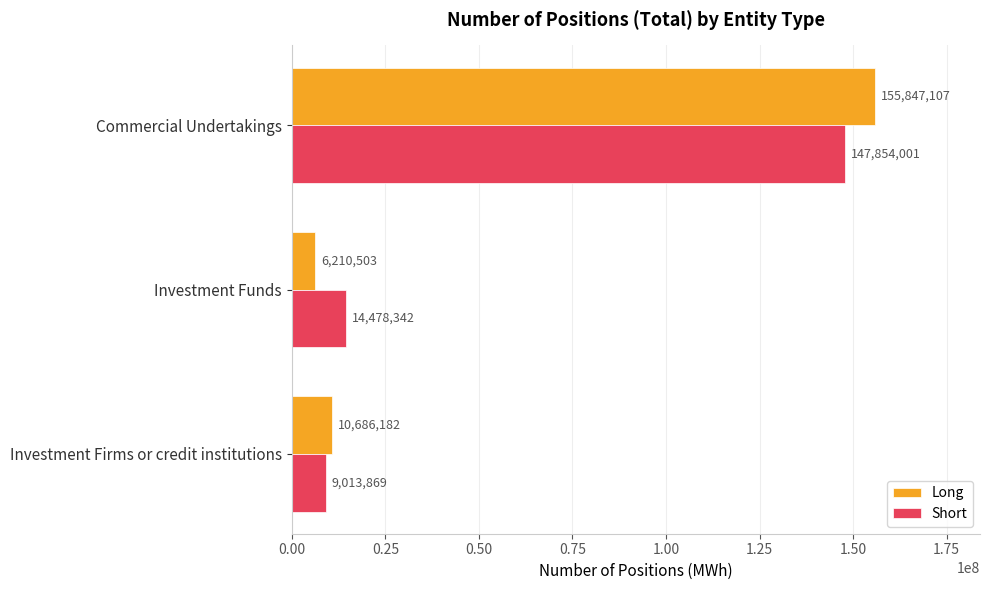

Which series has the widest spread of values?

Long